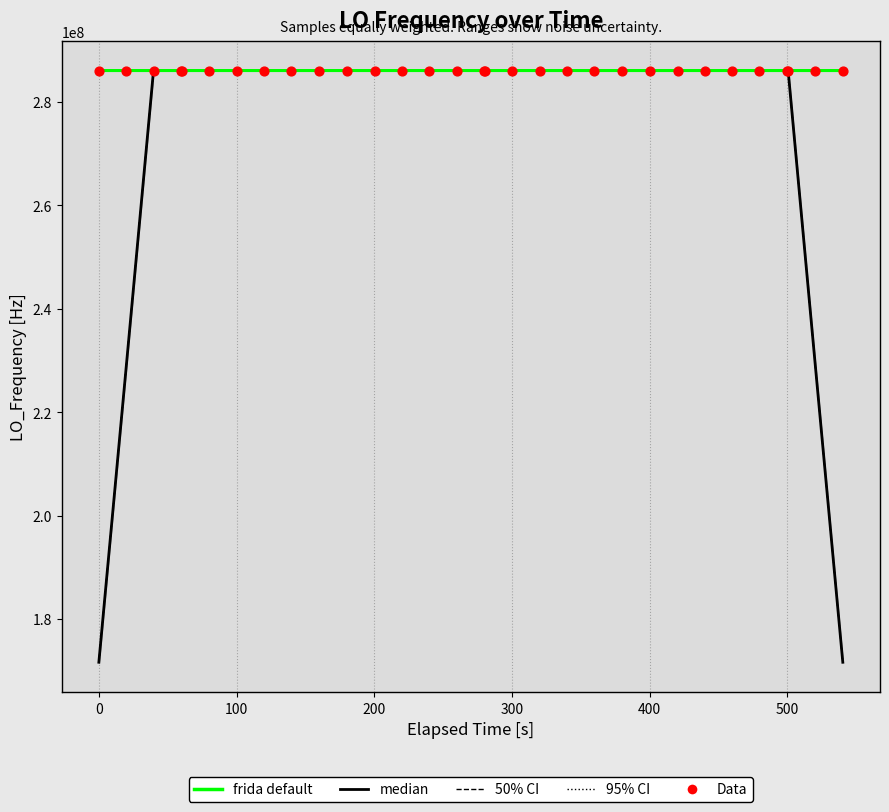

Which series reaches the minimum Y coordinate?

median